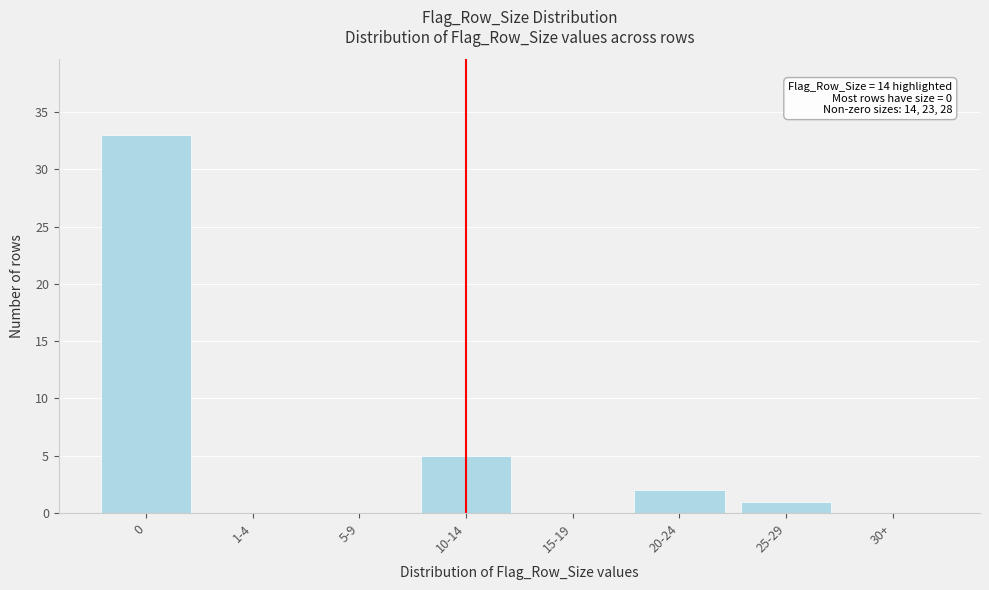

Reading left to right, transcribe all the data shown in this chart.

0=33	1-4=0	5-9=0	10-14=5	15-19=0	20-24=2	25-29=1	30+=0